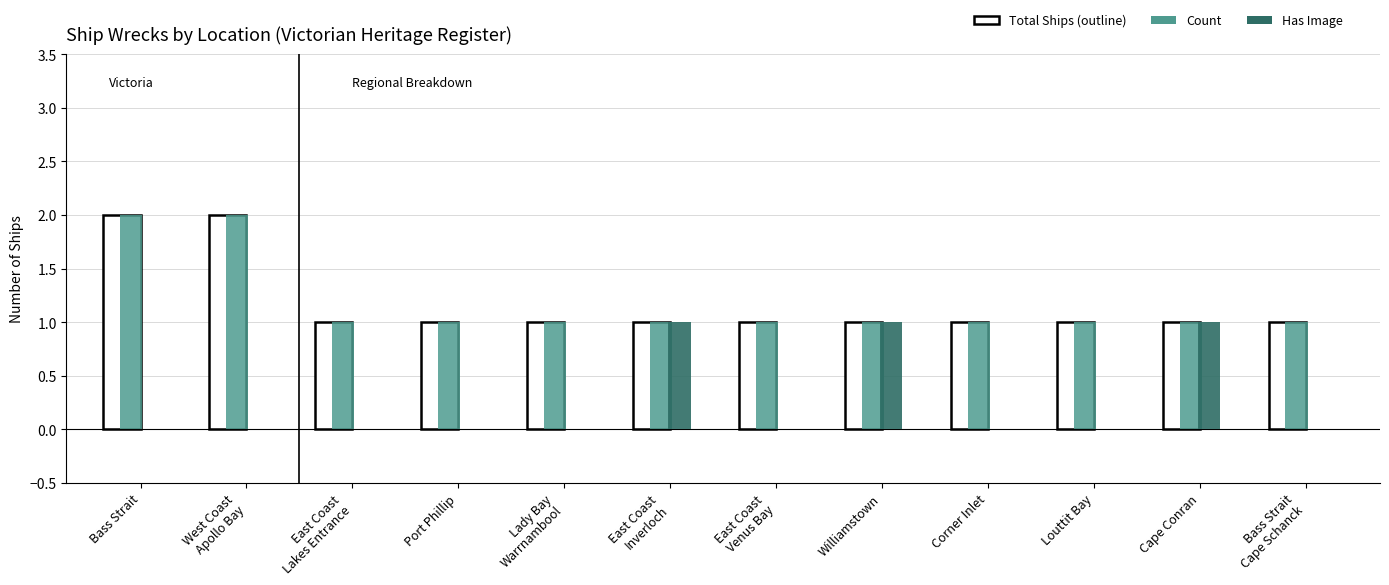

How many groups of bars are there?

12